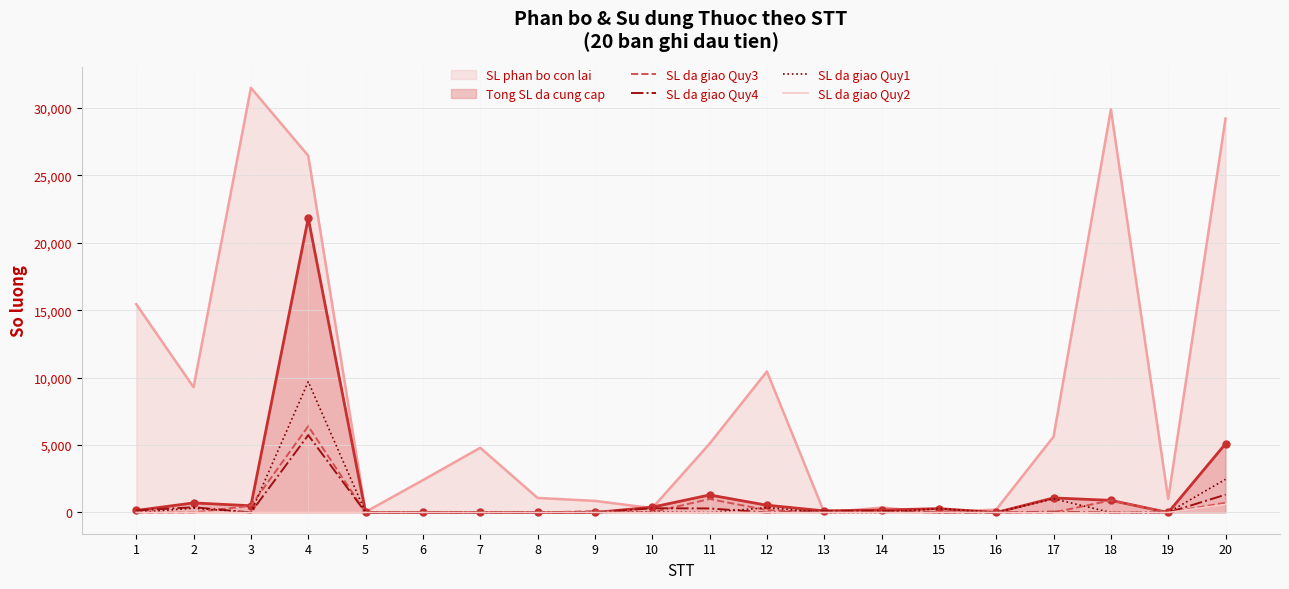

Which series has the largest total across all categories?

SL phan bo con lai